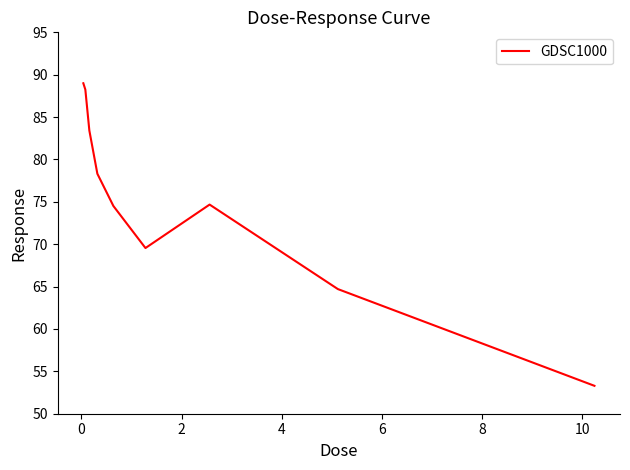

What is the minimum value shown in the chart?

53.3